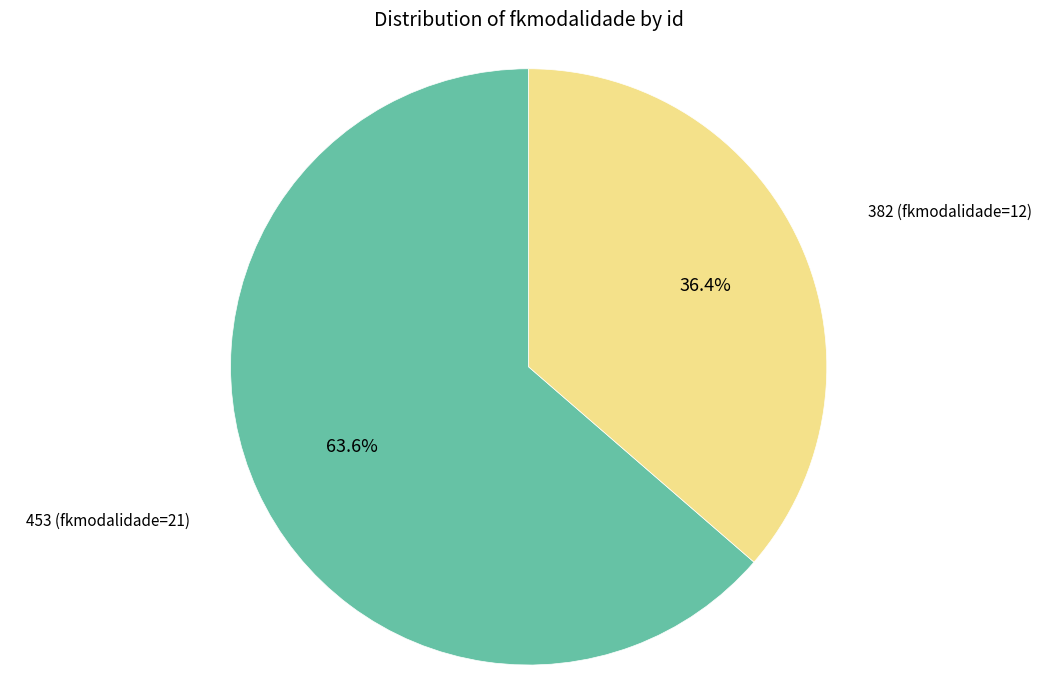

Does any single category account for the majority?

Yes